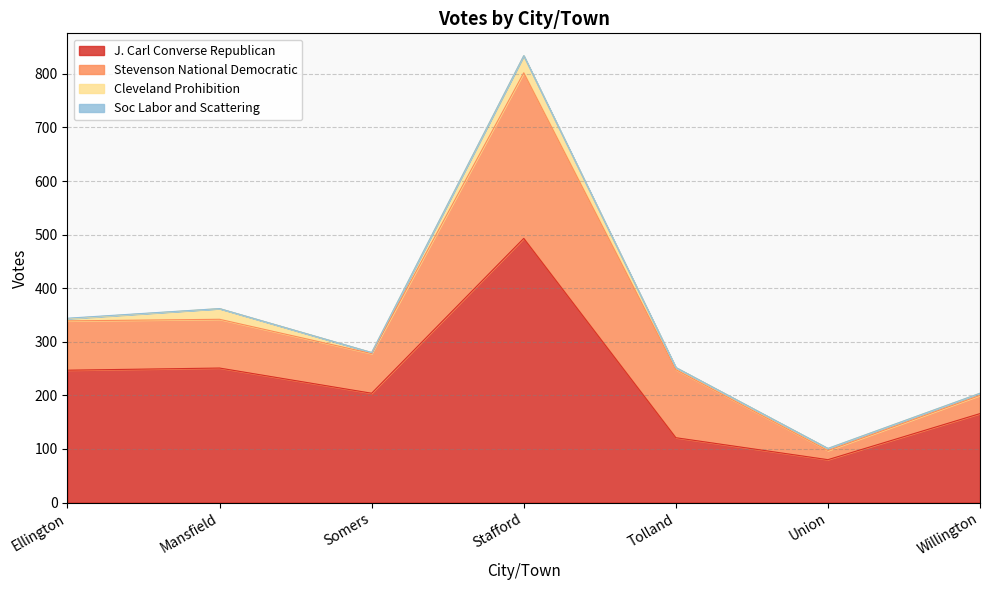

Between Willington and Somers, which is larger?

Somers